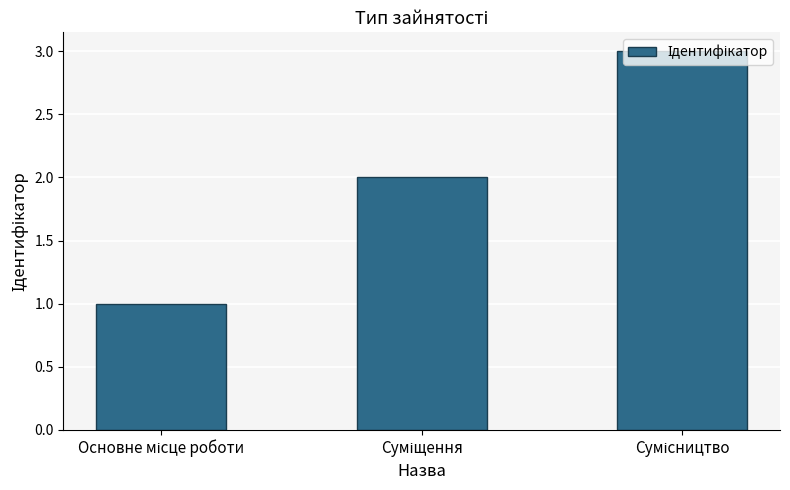

What is the maximum value shown in the chart?

3